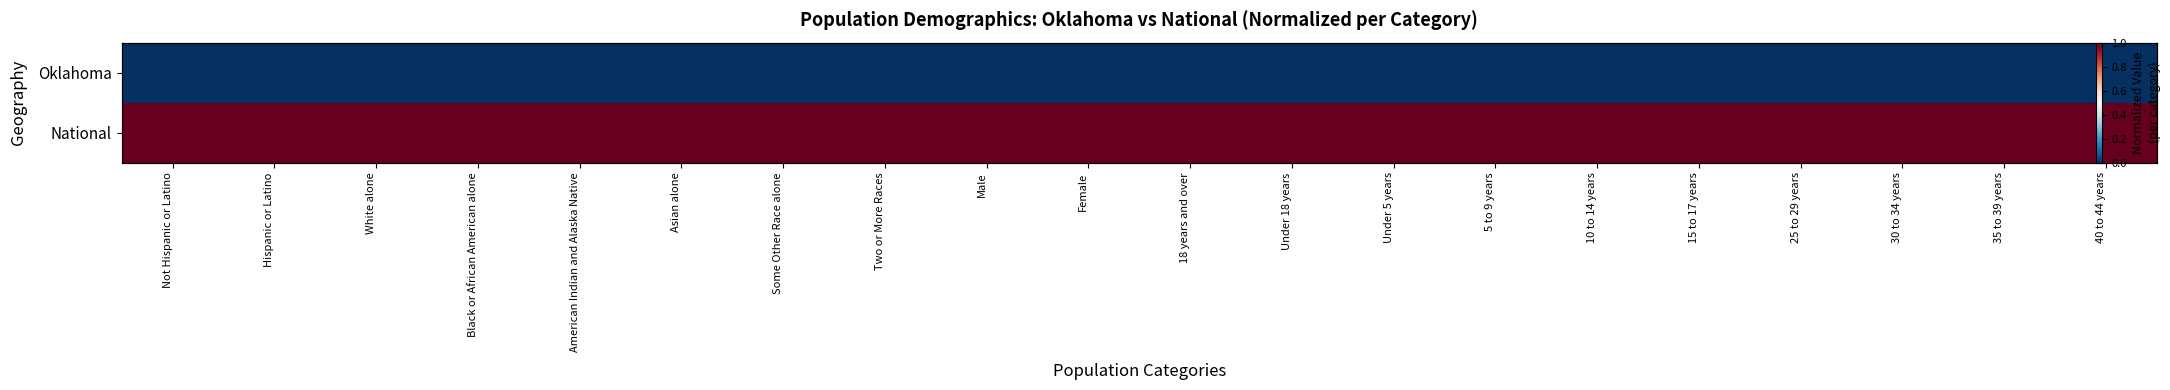

Is it true that National equals 1 at 25 to 29 years?

True